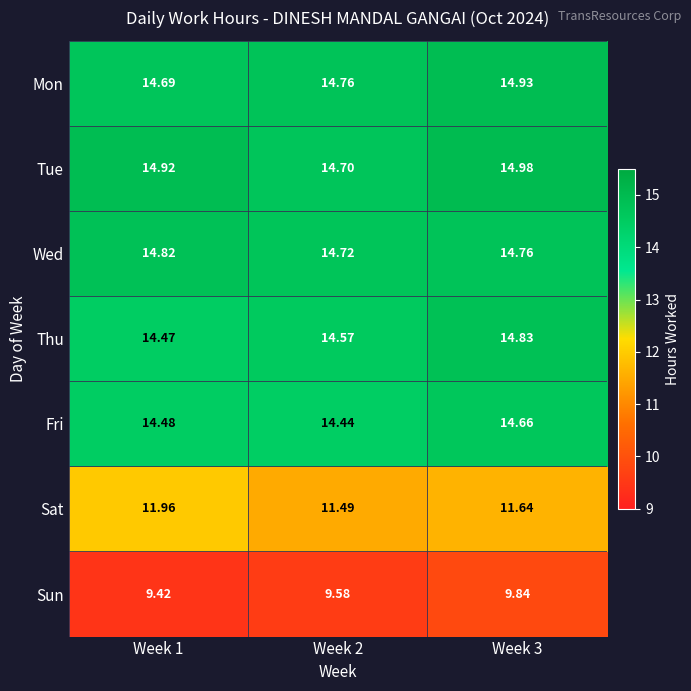

Which series has the largest total across all categories?

Tue